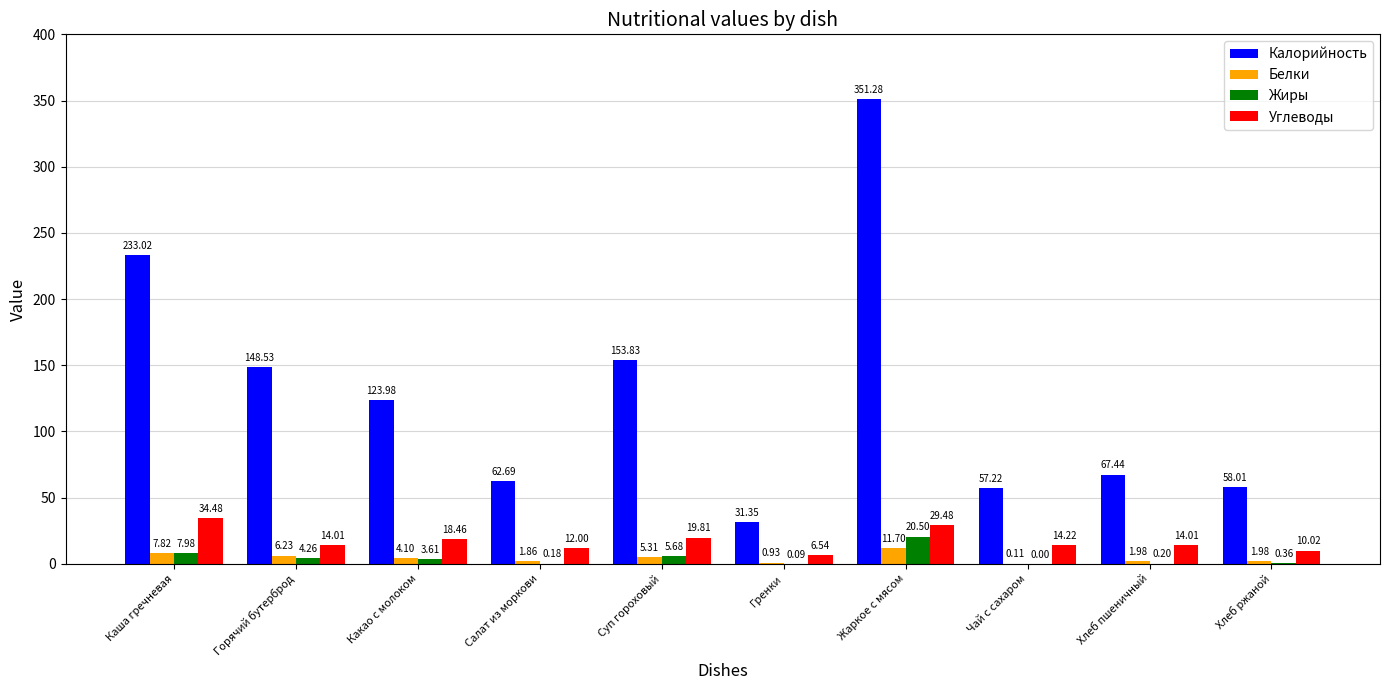

What is the total value across all series at Каша гречневая?

283.3